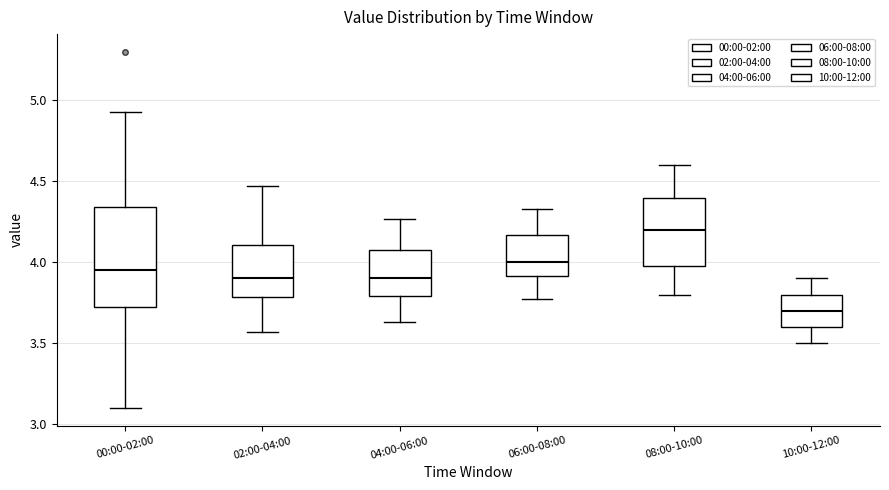

Which box's median line is the highest?

08:00-10:00